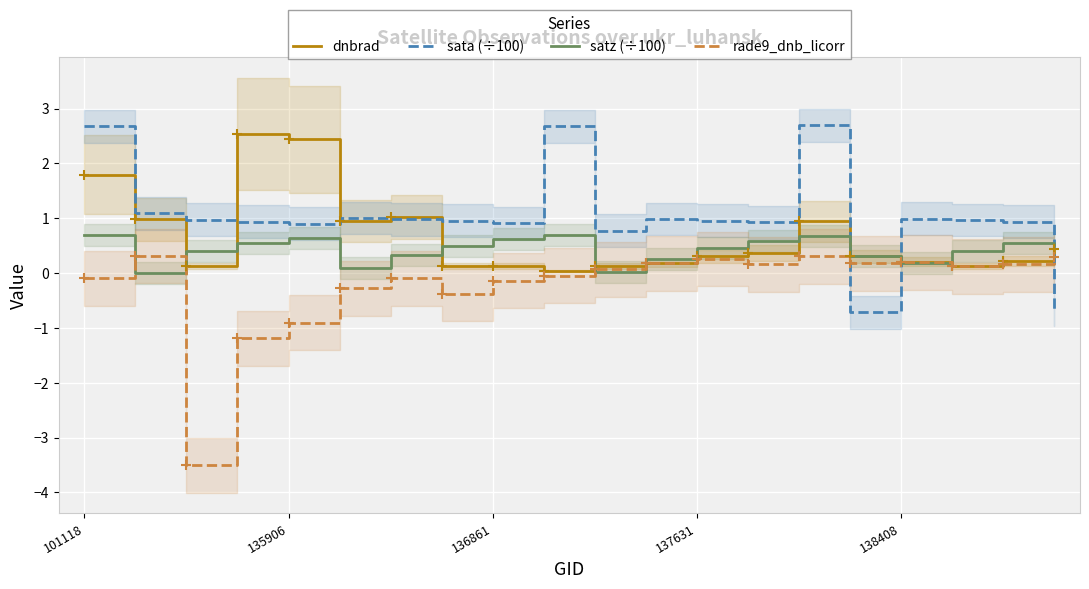

The sata (÷100) series shows 0.8 at 10. True or false?

True